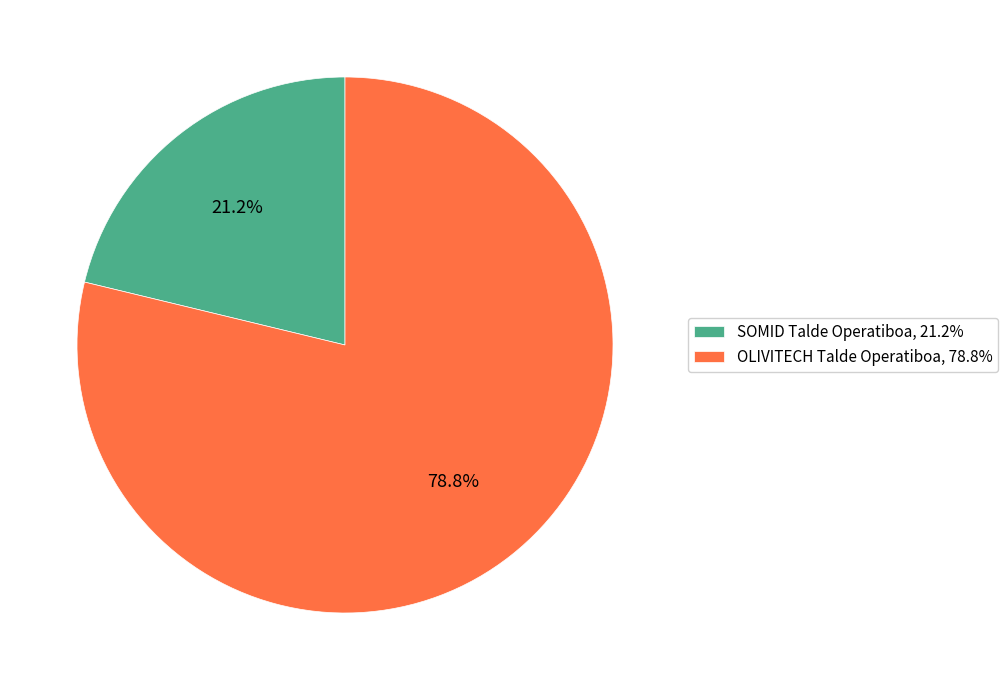

To the nearest percent, what is the average slice percentage?

50%